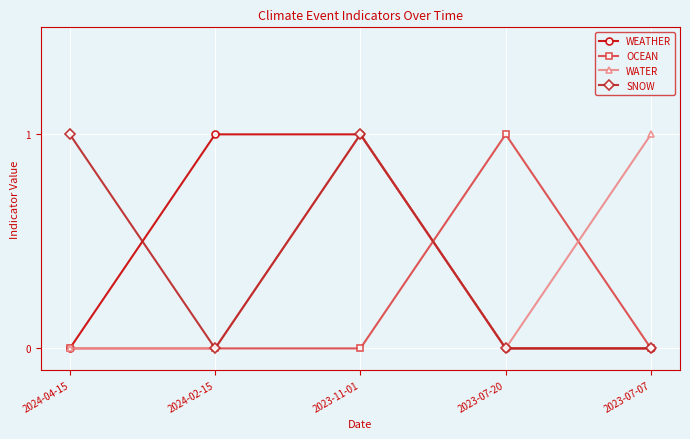

What is the difference between the OCEAN values at 2023-07-20 and 2024-04-15?

1